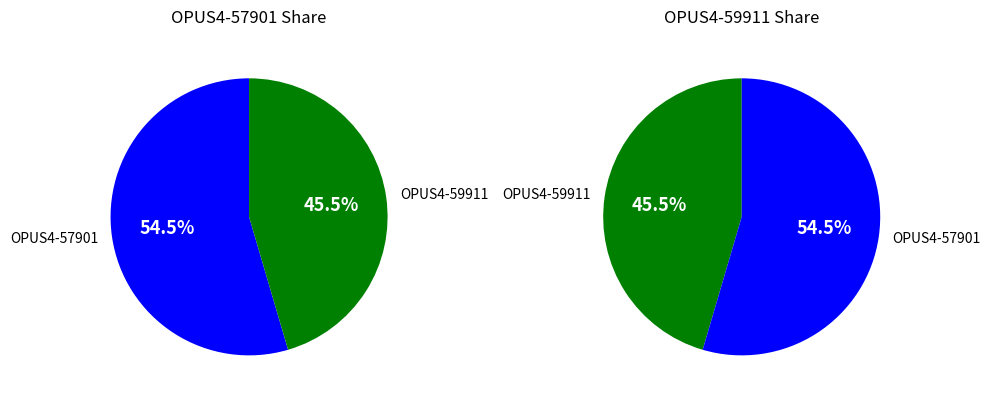

Which slice is the smallest?

OPUS4-59911